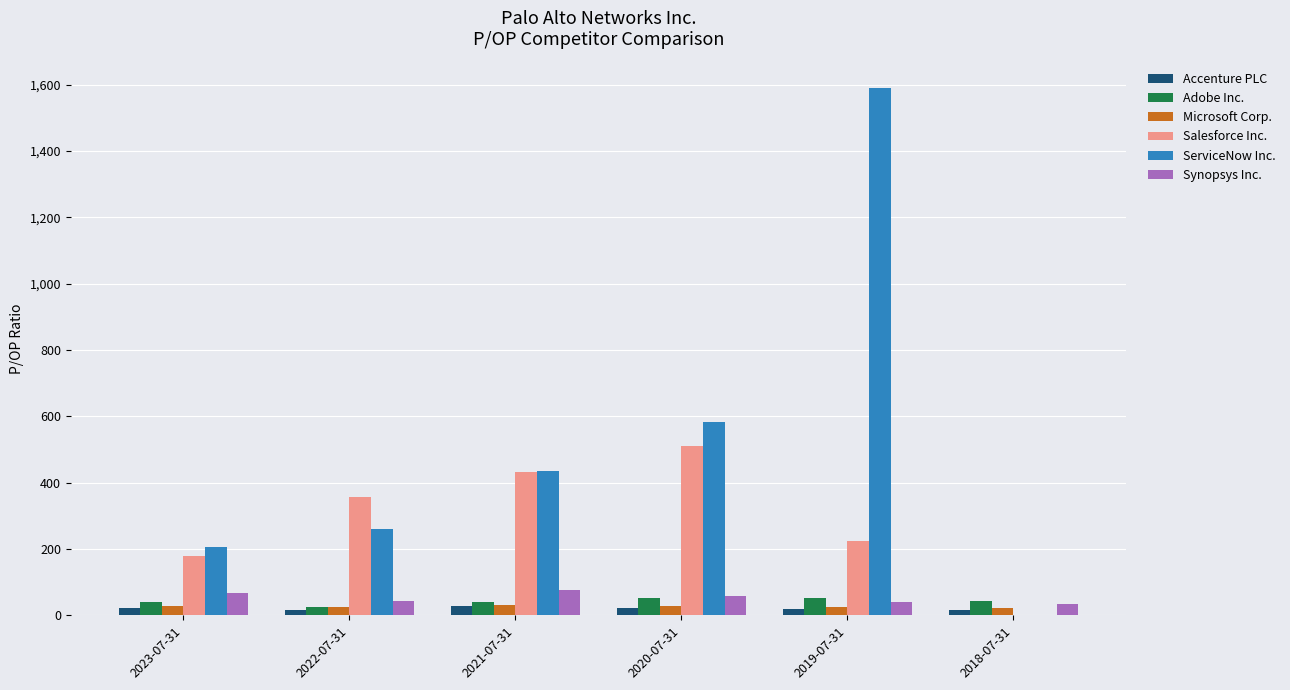

What is the sum of all Salesforce Inc. values?

1701.1